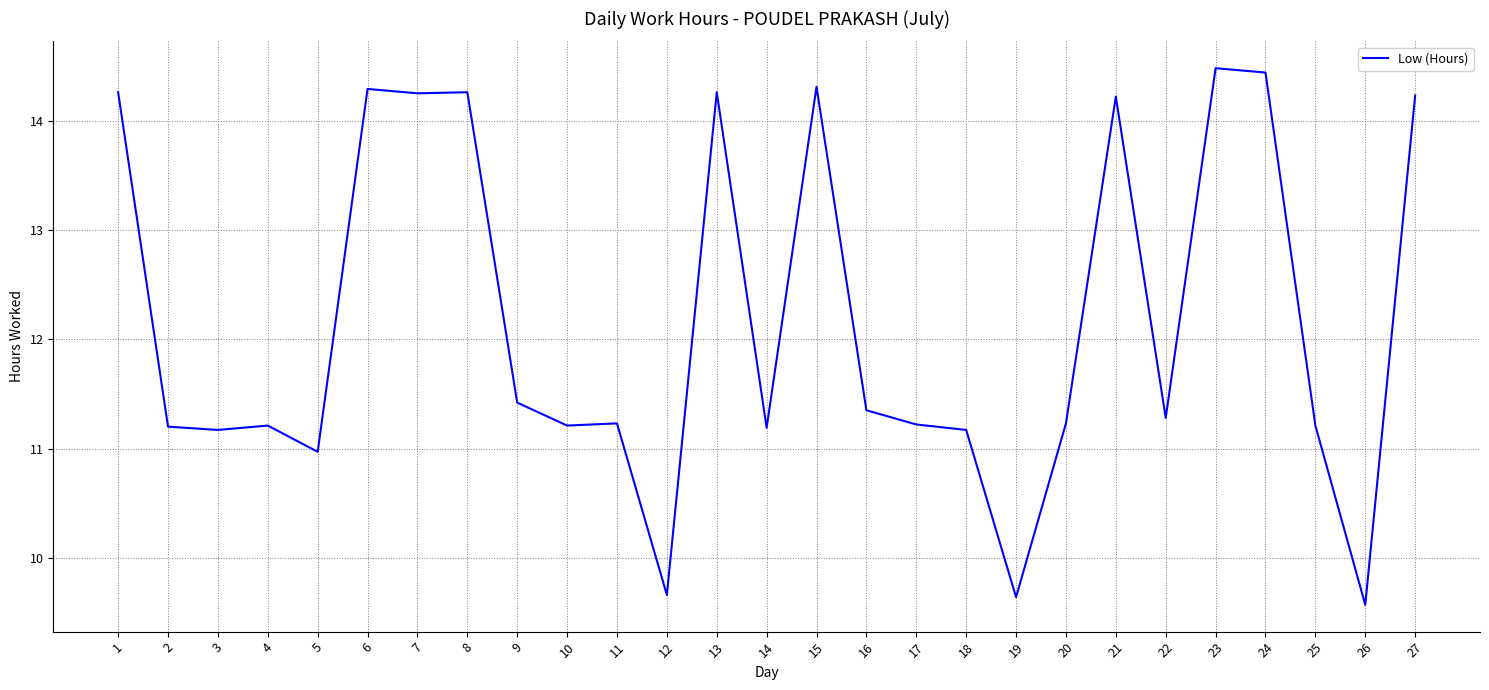

What is the difference between the maximum and minimum values?

4.9